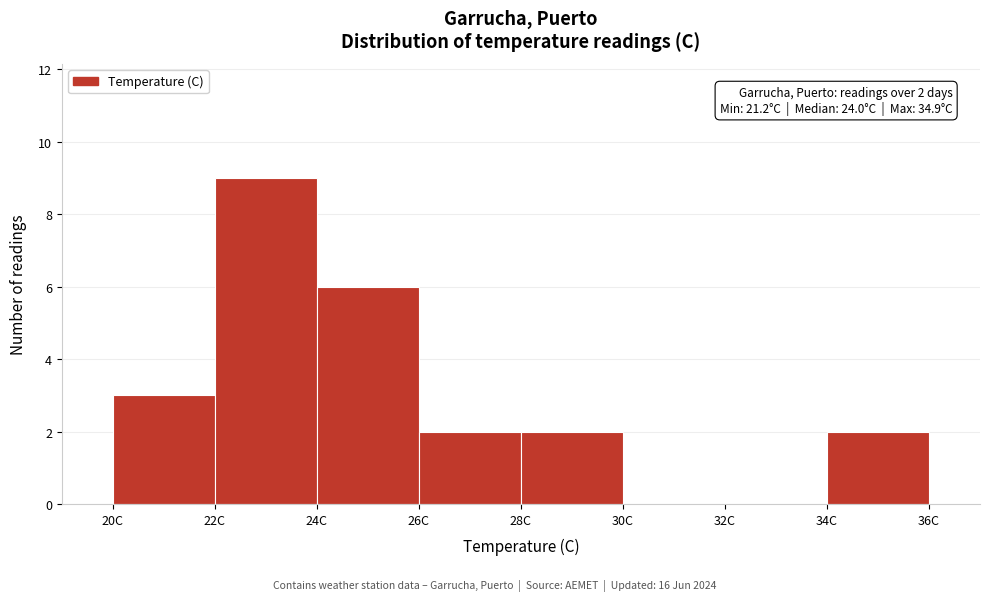

Which range on the x-axis has the tallest bar?

22 to 24